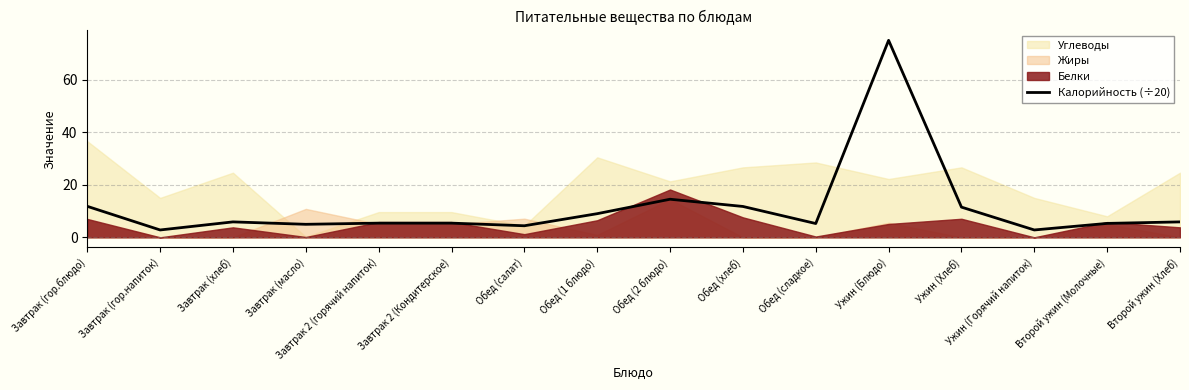

Which category has the highest value in the Калорийность (÷20) series?

Ужин (Блюдо)